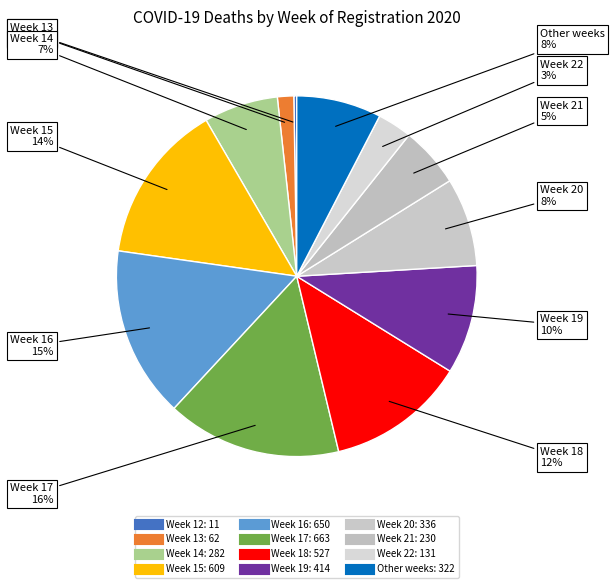

Does any single category account for the majority?

No